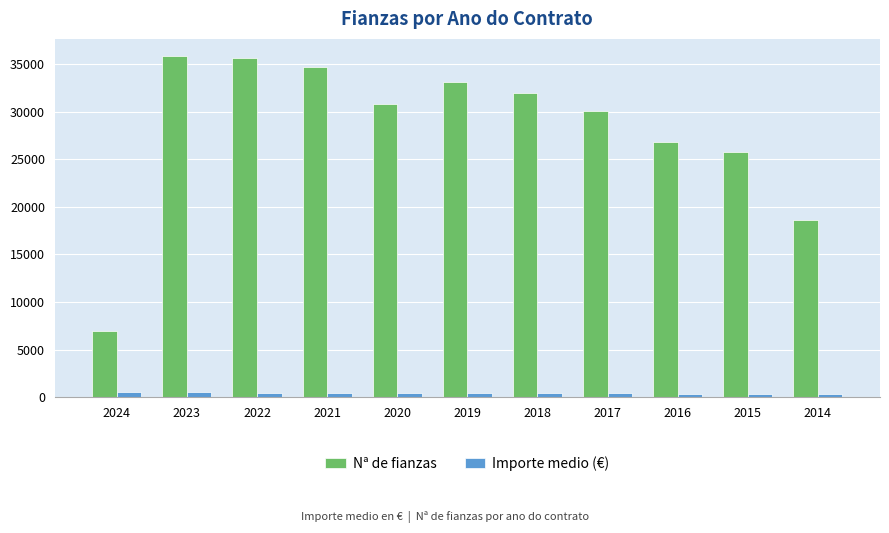

How many categories are shown in the chart?

11